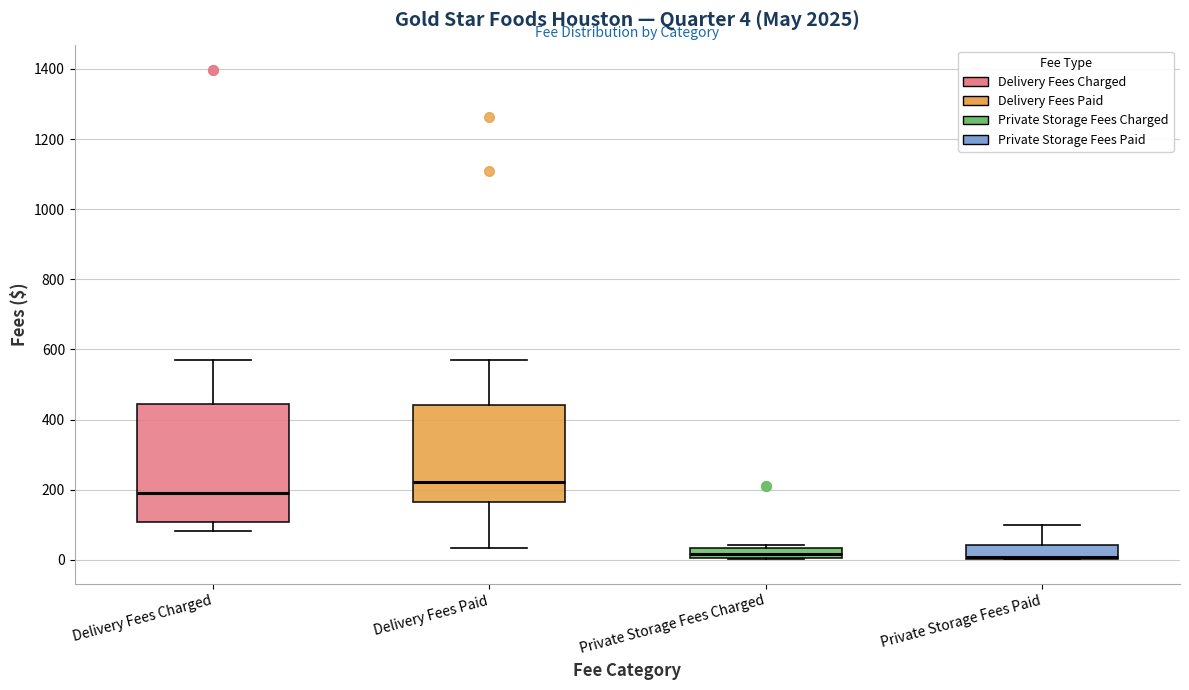

Which box is the tallest, from its lower edge to its upper edge?

Delivery Fees Charged